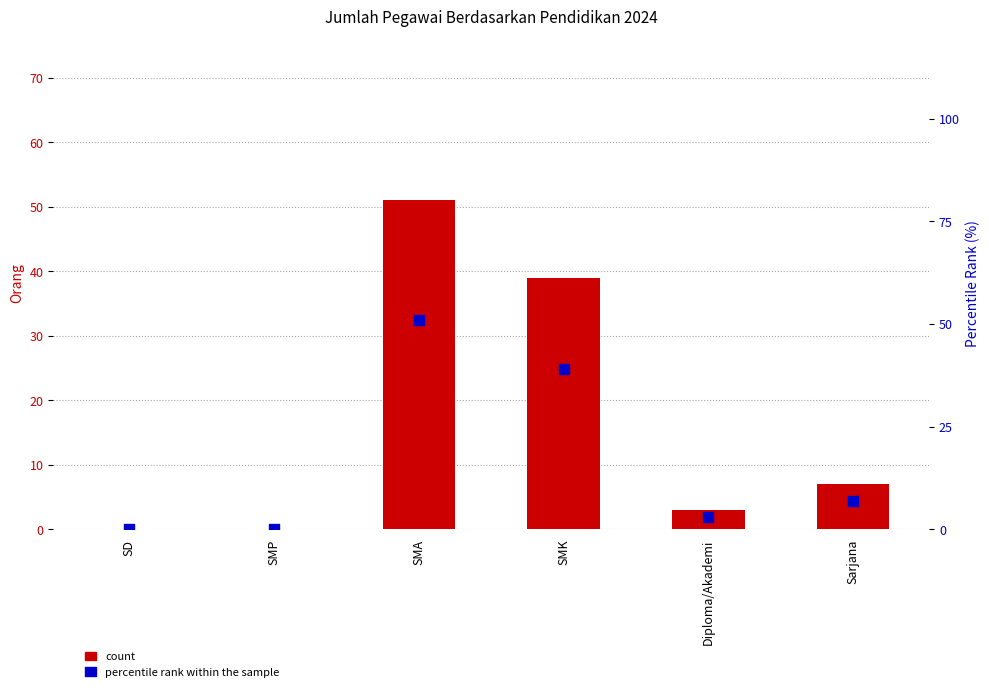

Which series reaches the minimum Y coordinate?

count